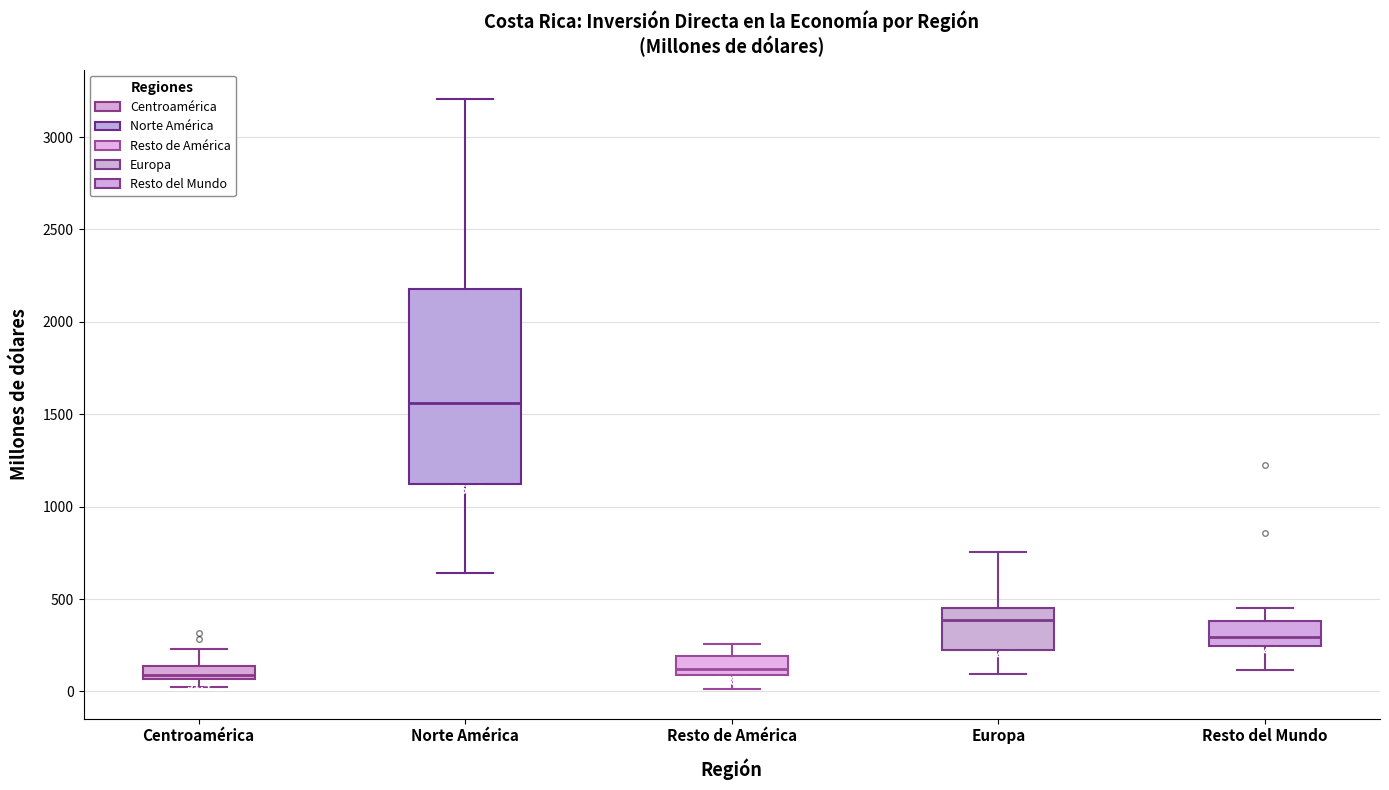

Comparing the boxes themselves (not the whiskers), which one is the tallest?

Norte América